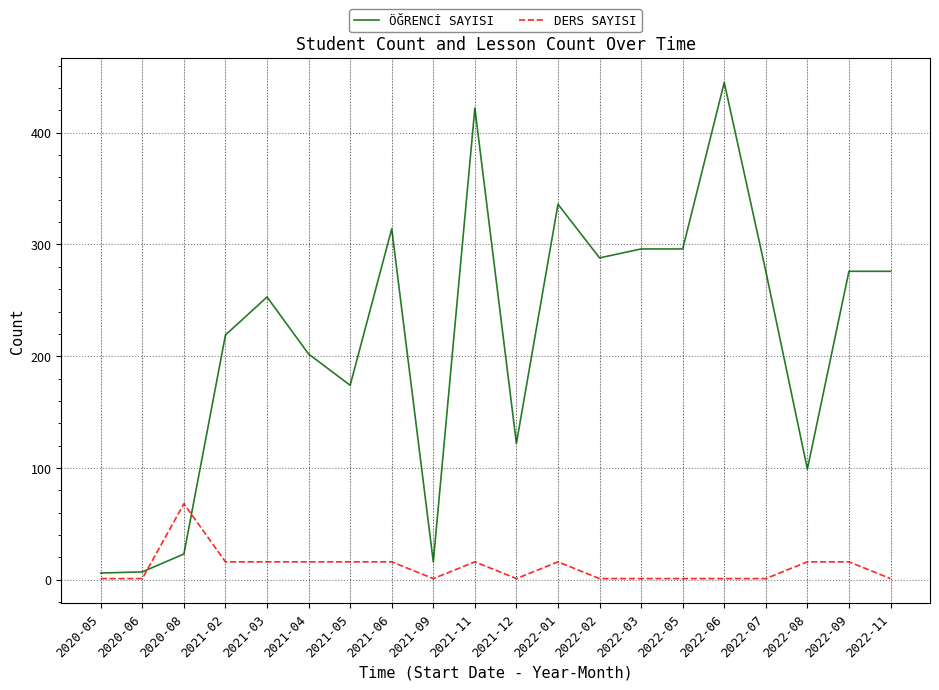

How many times do DERS SAYISI and ÖĞRENCİ SAYISI cross each other?

2